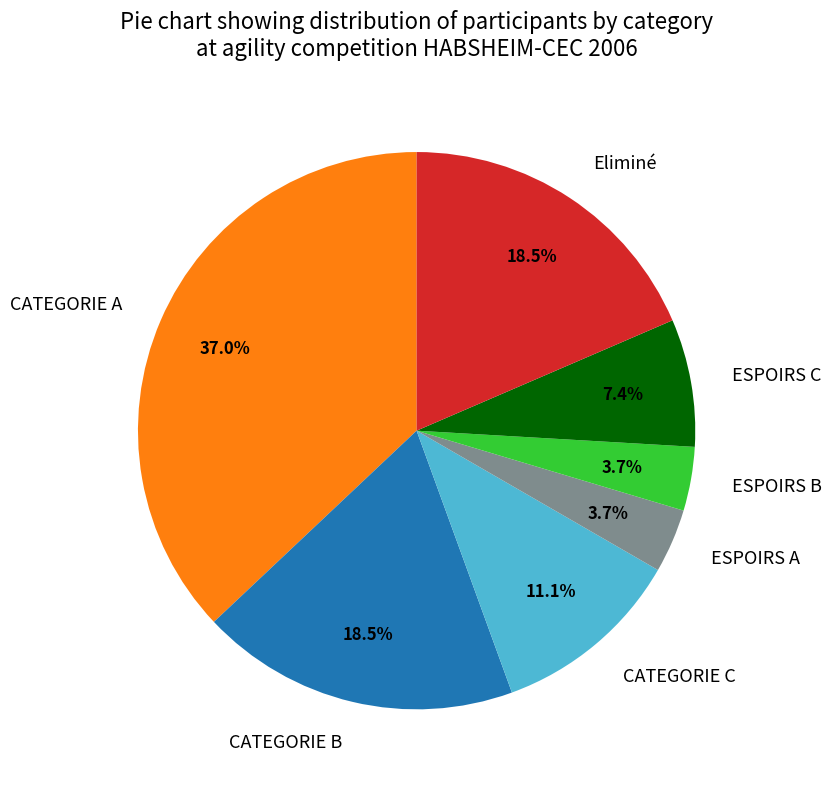

What percentage do ESPOIRS C and Eliminé together represent?

25.9%